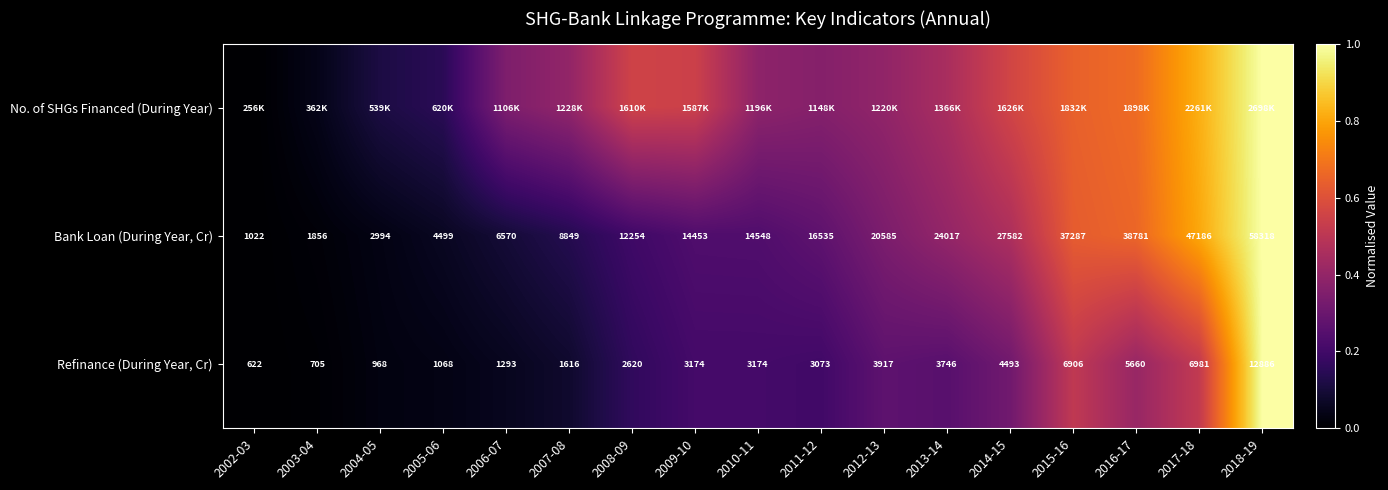

How many data points does each series have?

17